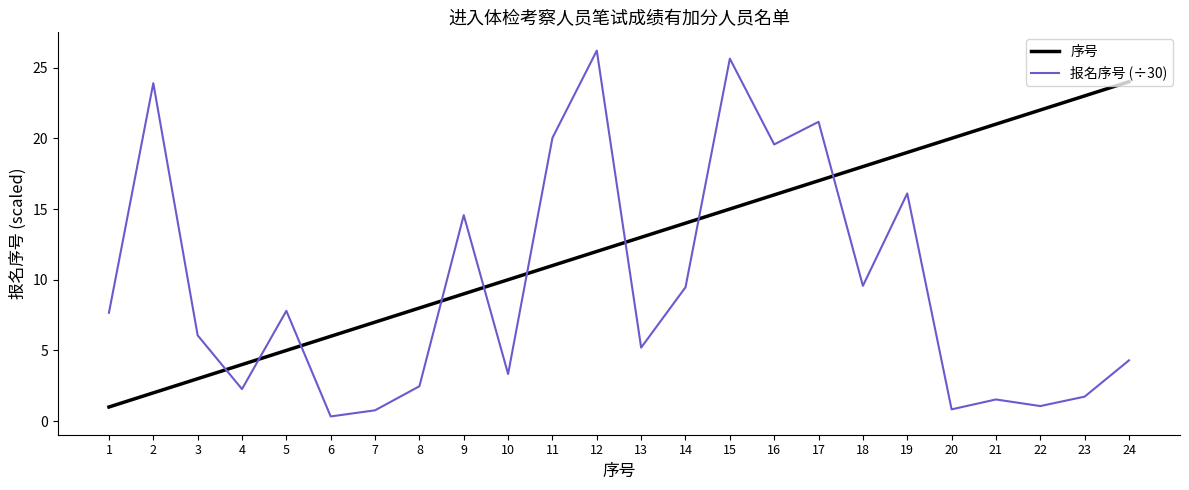

Is it true that 序号 equals 12.0 at 12?

True